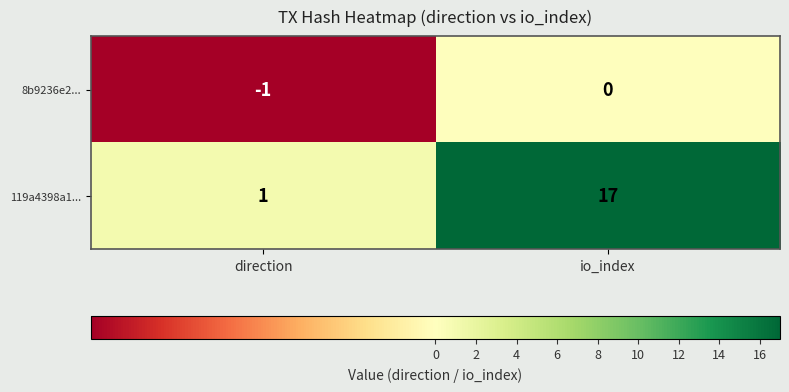

Where is 119a4398a1... nearest to the value 9?

direction